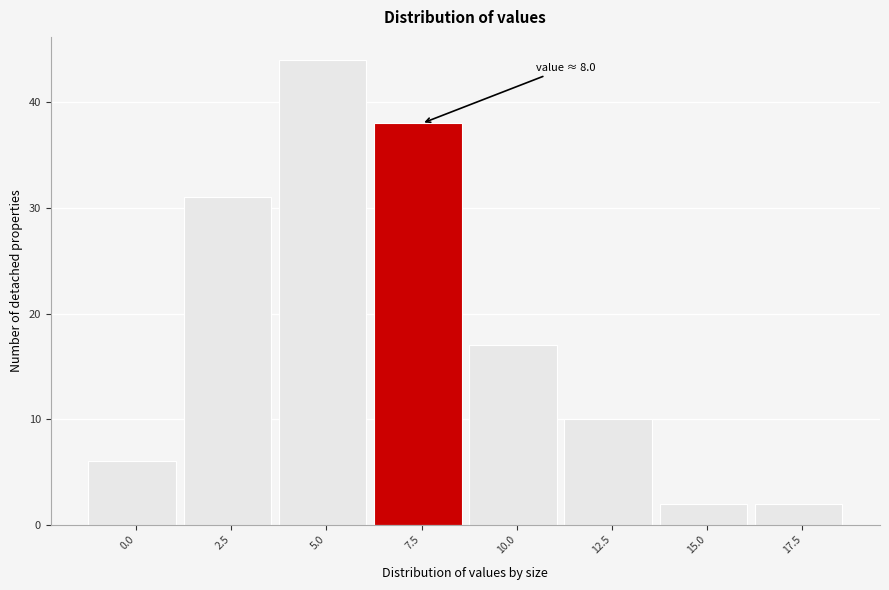

Reading left to right, list all the values displayed in this chart.

0.0=6	2.5=31	5.0=44	7.5=38	10.0=17	12.5=10	15.0=2	17.5=2